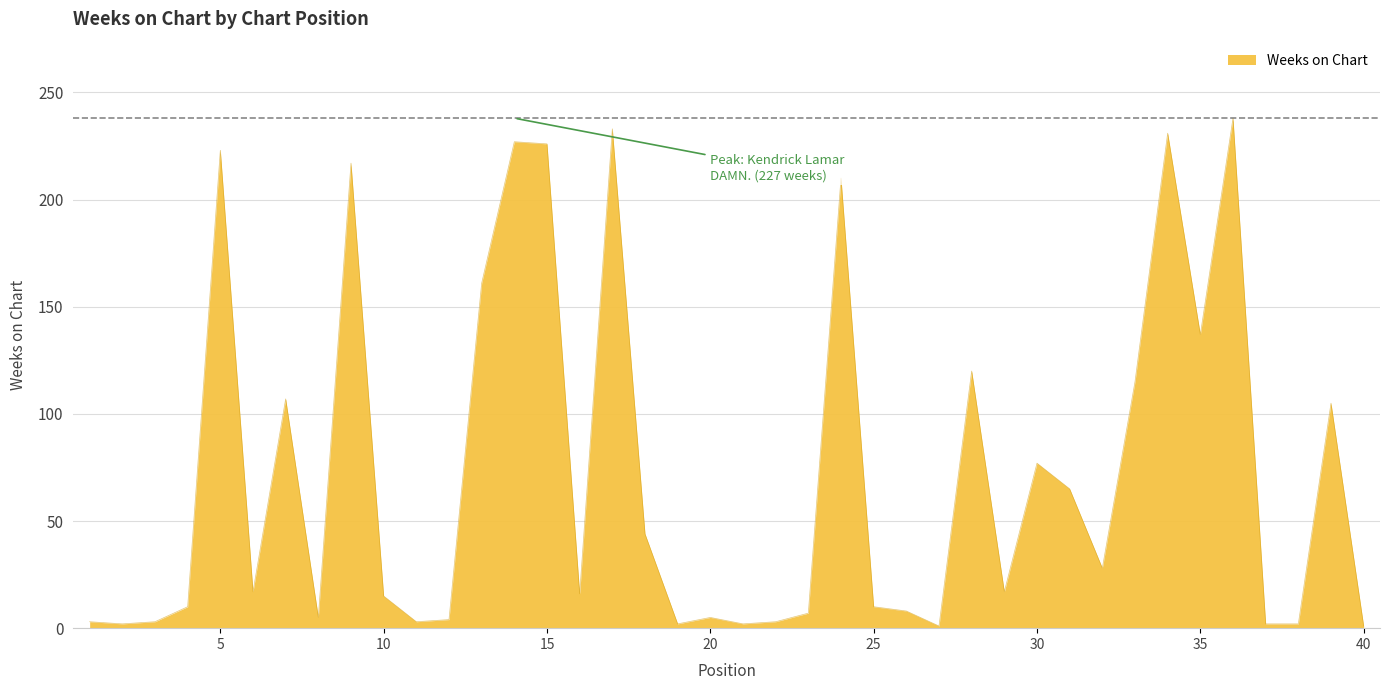

What is the minimum value shown in the chart?

1